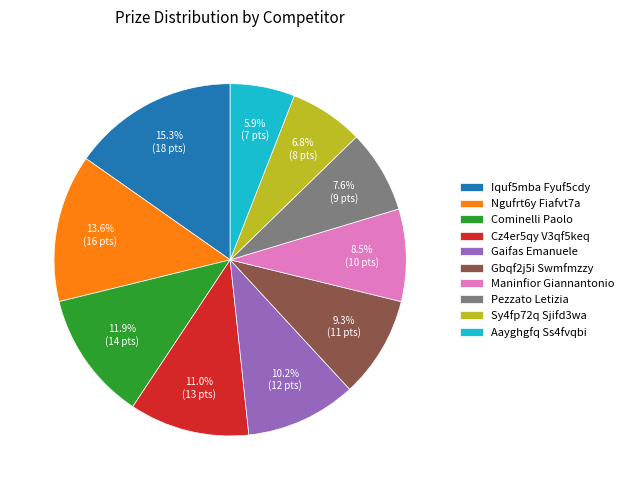

Is it true that Iquf5mba Fyuf5cdy is 15% of the pie?

True